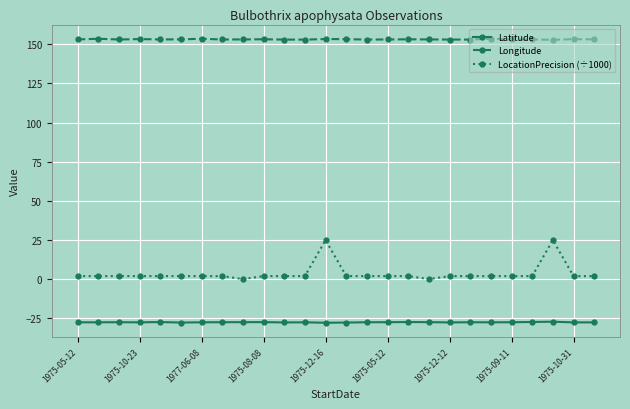

True or false: LocationPrecision (÷1000) and Latitude cross at least once.

False